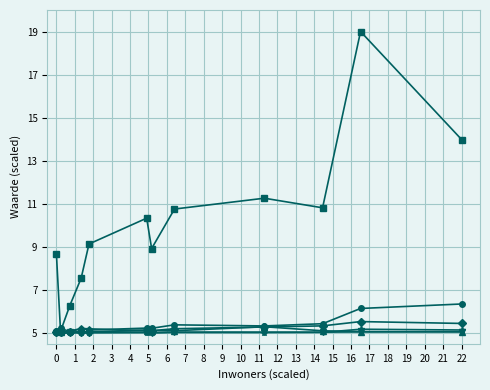

Count the number of data series in this chart.

6